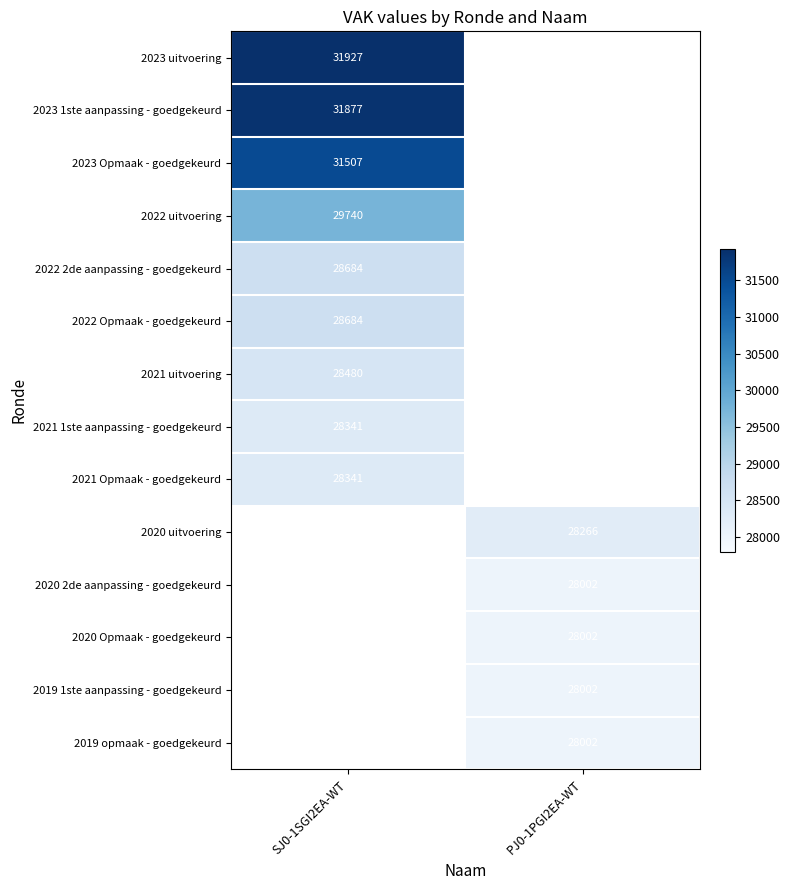

At which category does the chart reach its minimum across all series?

PJ0-1PGI2EA-WT